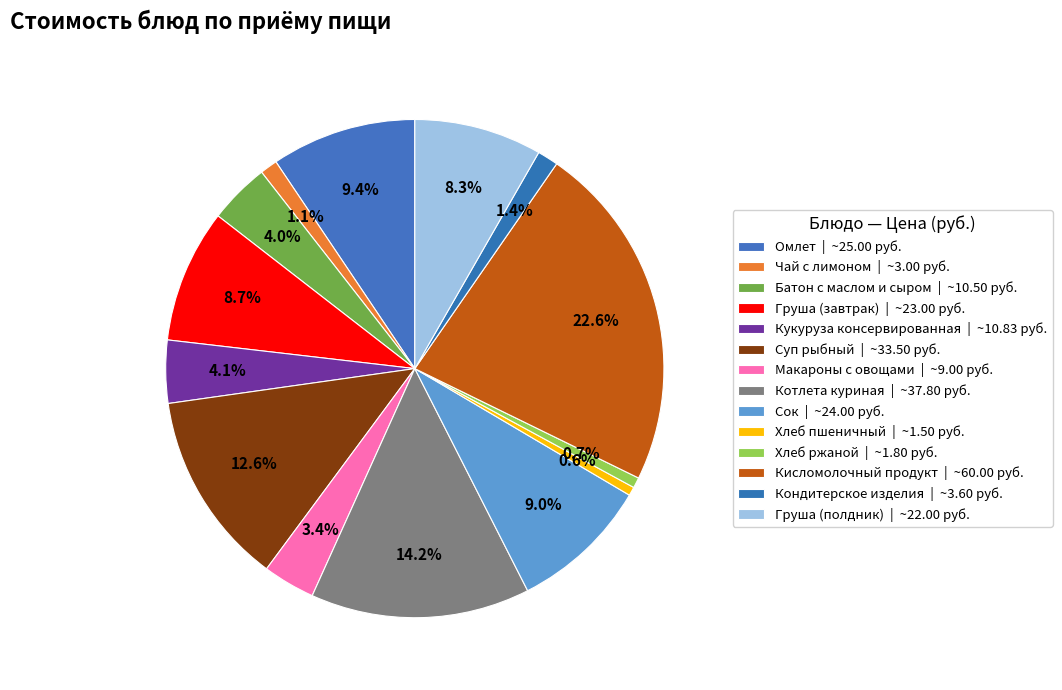

How many slices are in this pie chart?

14